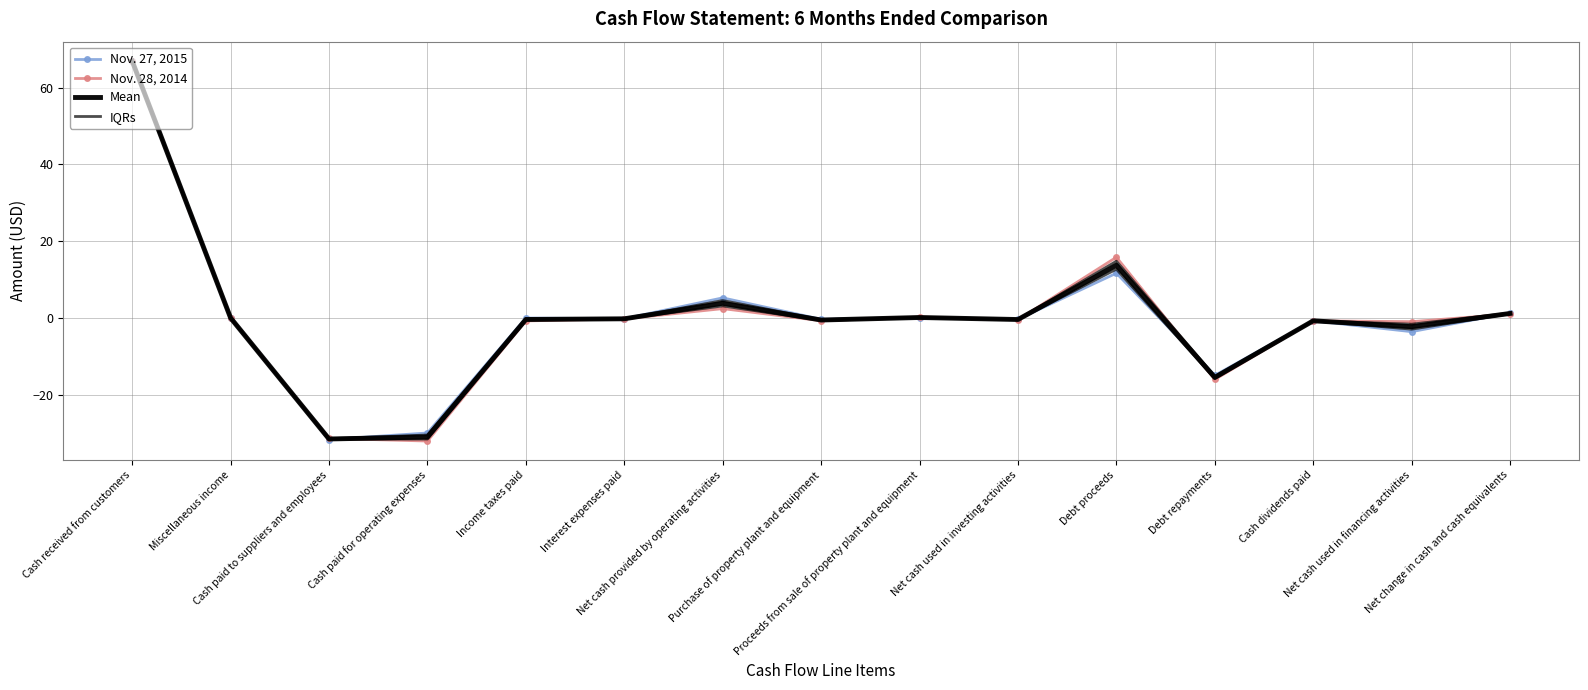

Which label corresponds to the largest value in the chart?

Cash received from customers